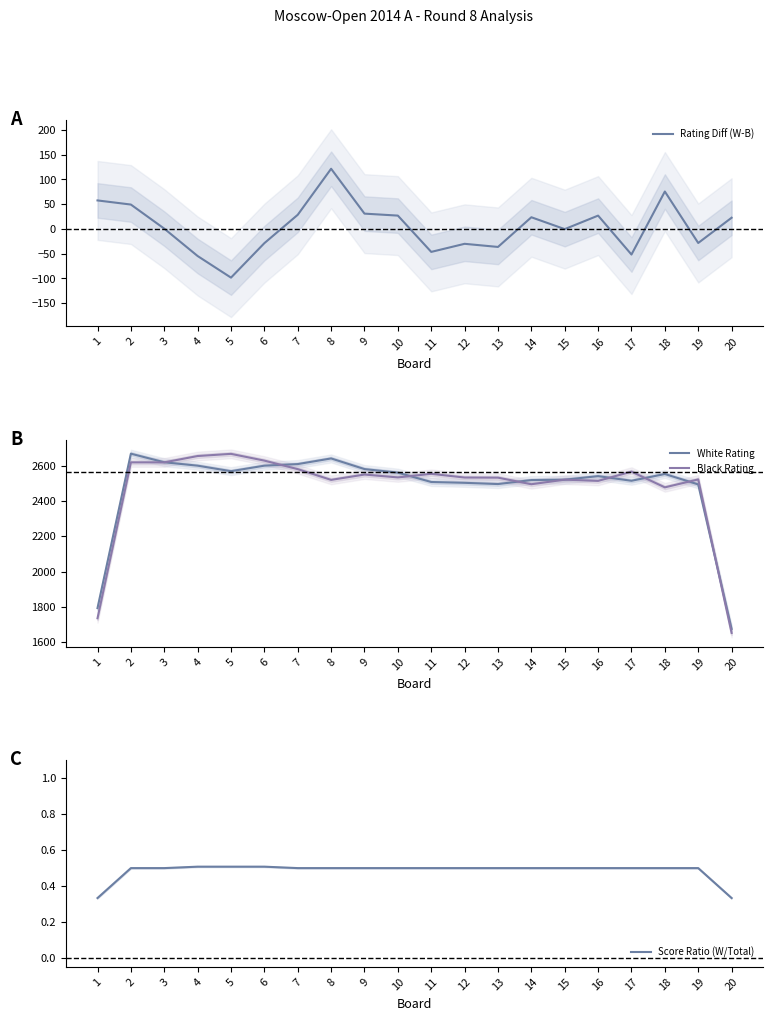

Where do Score Ratio (W/Total) and Rating Diff (W-B) first cross each other?

3 and 4